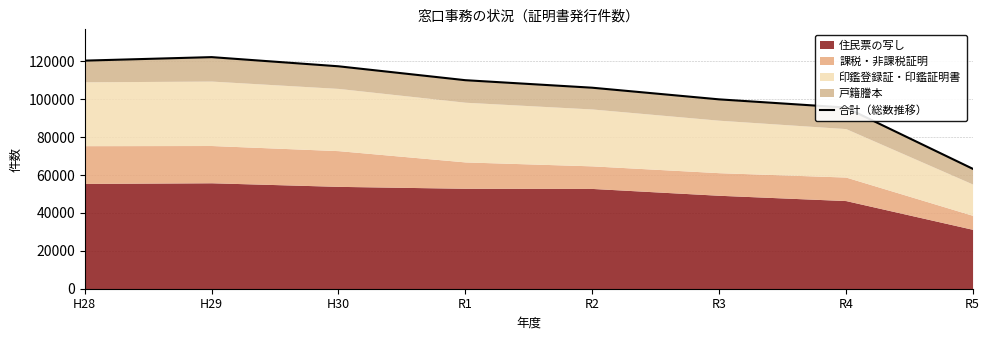

True or false: there are more than 2 points higher than both neighbors.

False